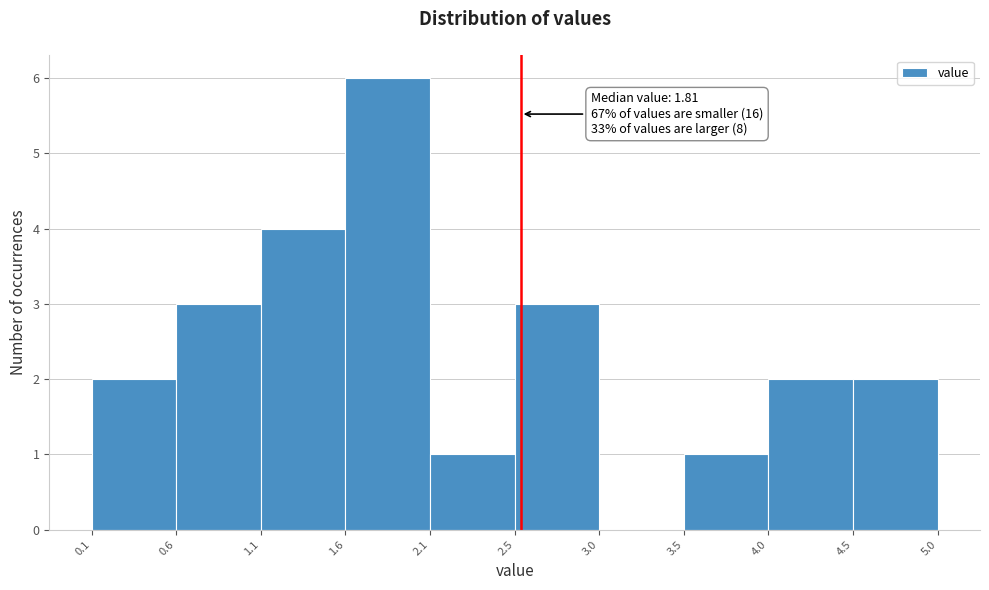

Which range on the x-axis has the tallest bar?

1.6 to 2.1